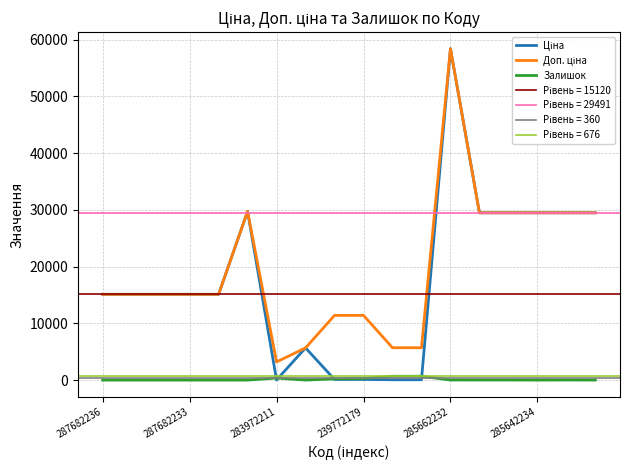

True or false: Залишок and Ціна cross at least once.

True